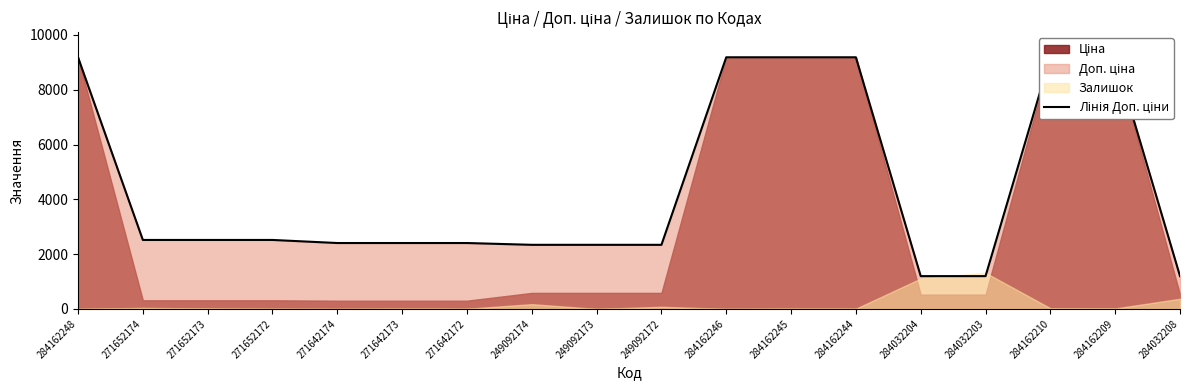

True or false: there are more than 2 points higher than both neighbors.

False